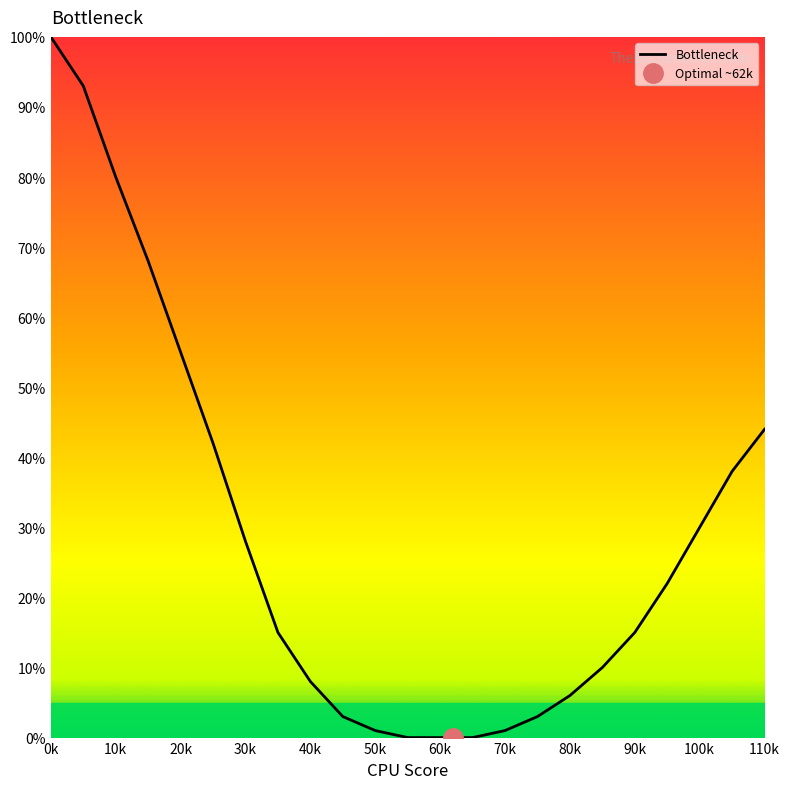

The Bottleneck series shows 48 at 0k. True or false?

False